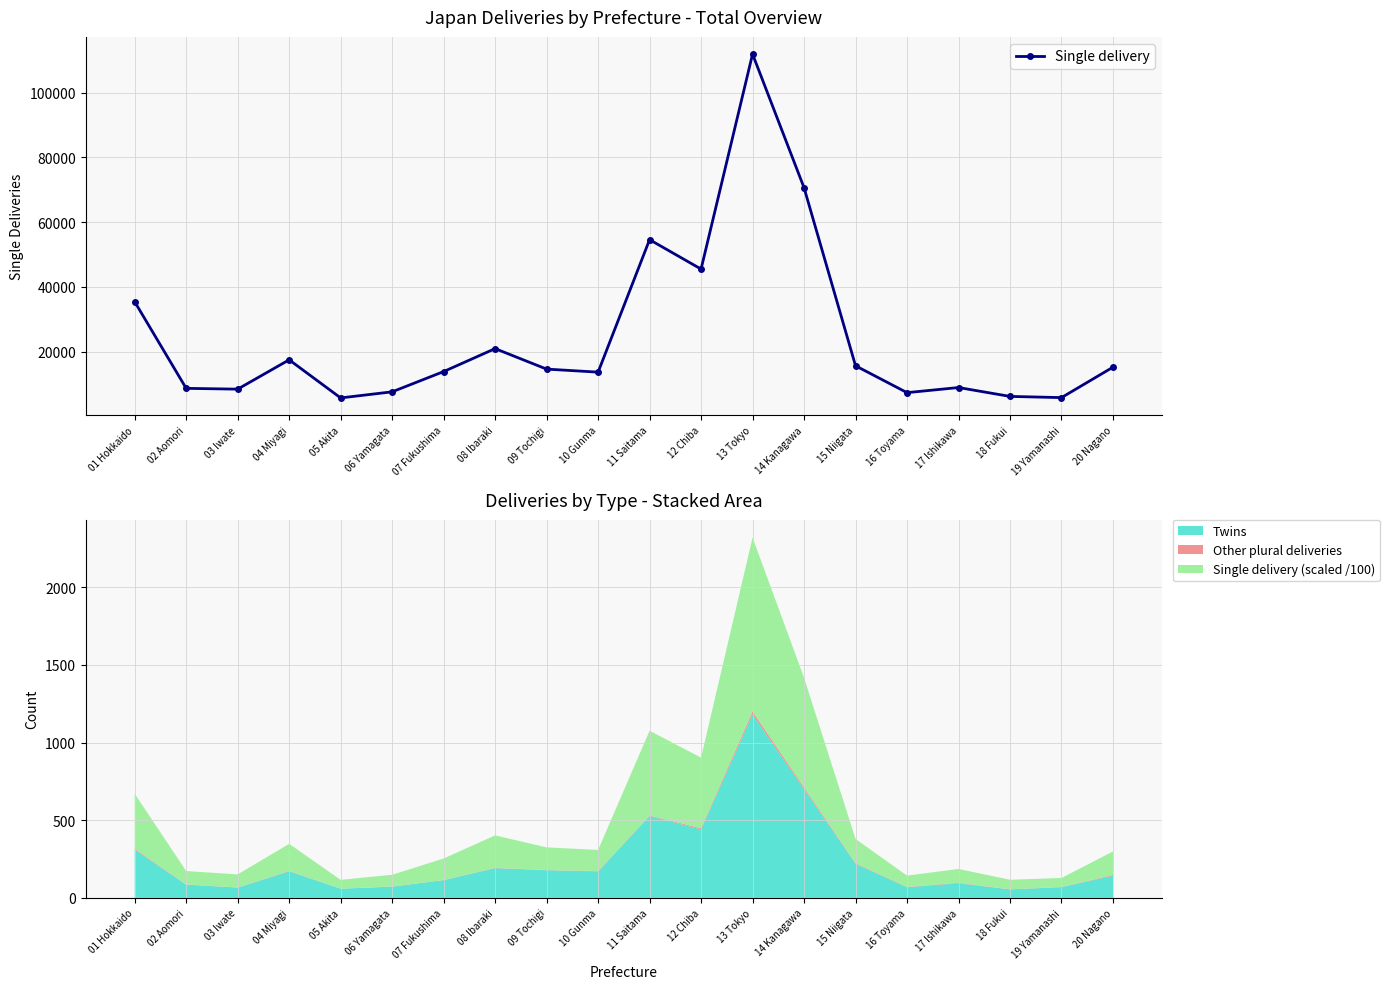

What position from the left is 07 Fukushima?

7